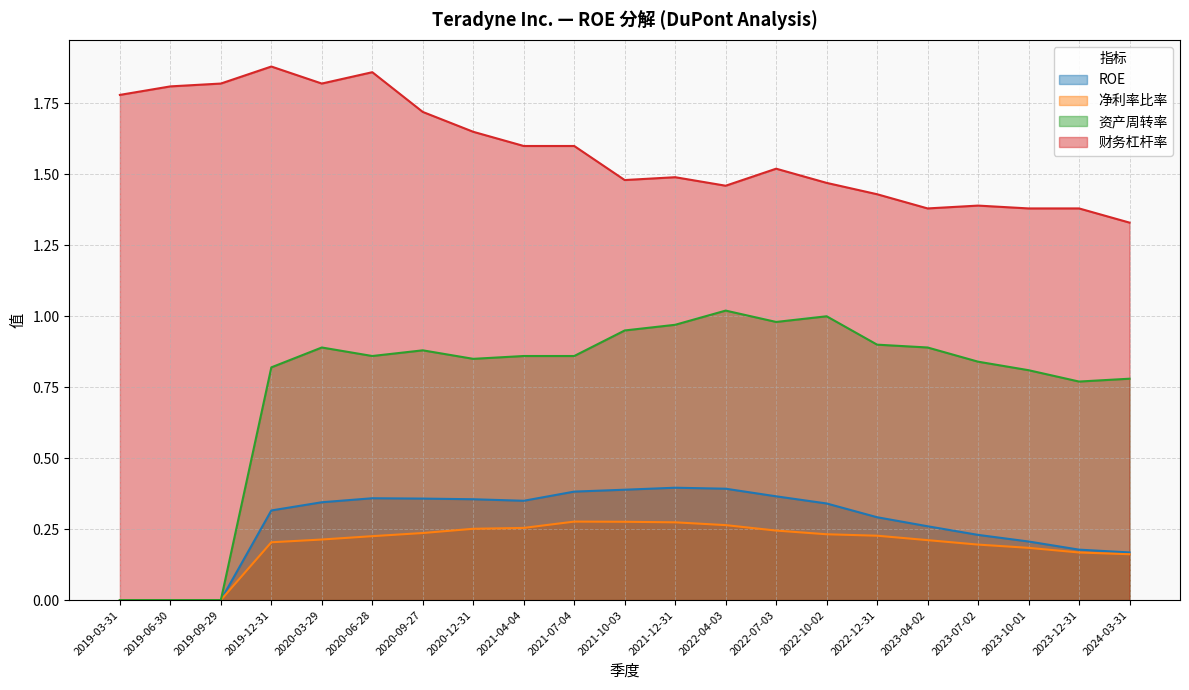

What is the total value across all series at 2022-07-03?

3.1